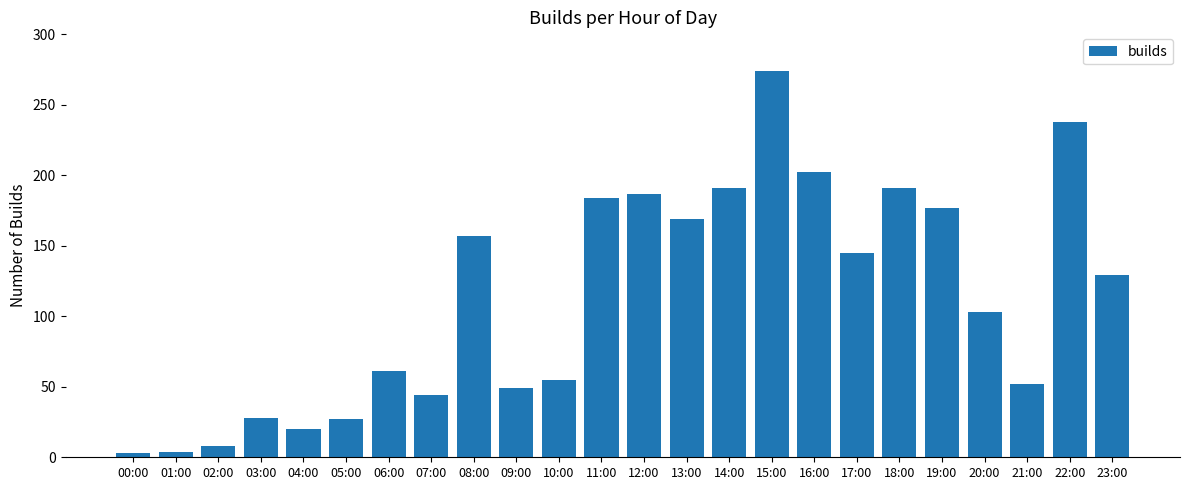

What is the difference between the values at 00:00 and 07:00?

41